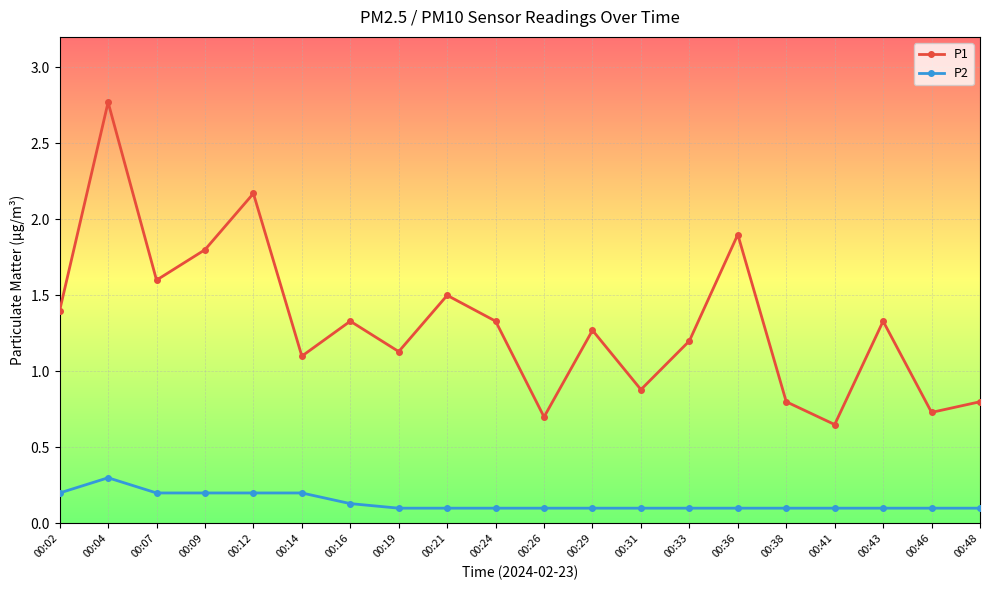

True or false: P1 and P2 intersect in this chart.

False